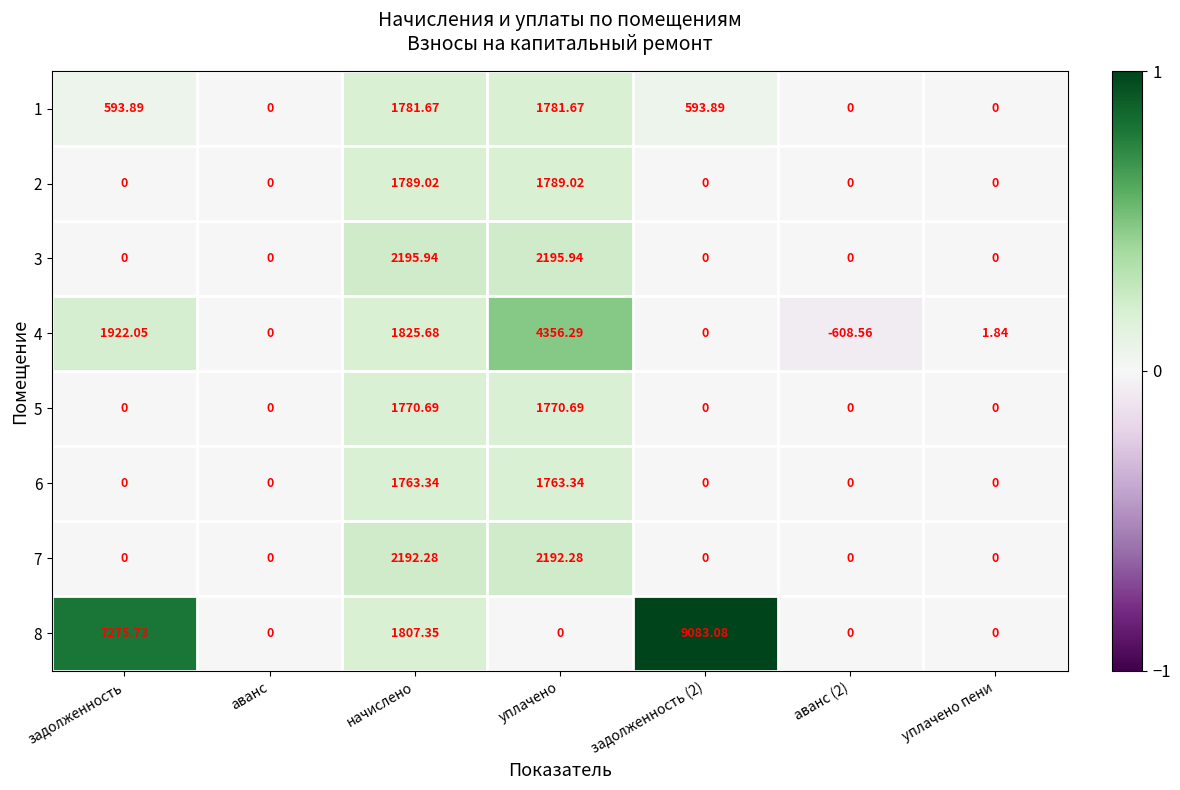

At which category is the sum across all series the highest?

уплачено